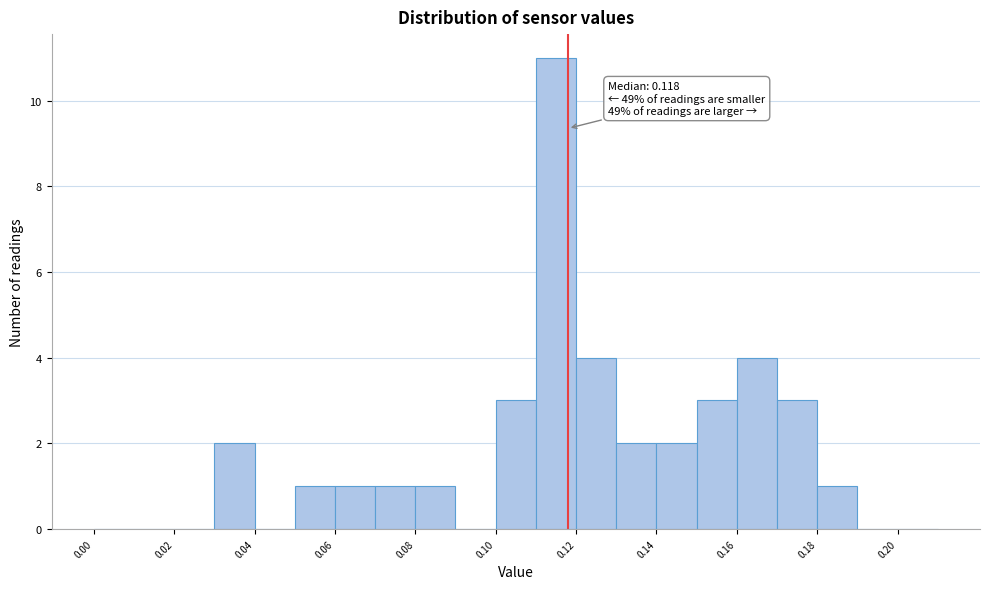

Over which range of the x-axis is the bar tallest?

0.11 to 0.12